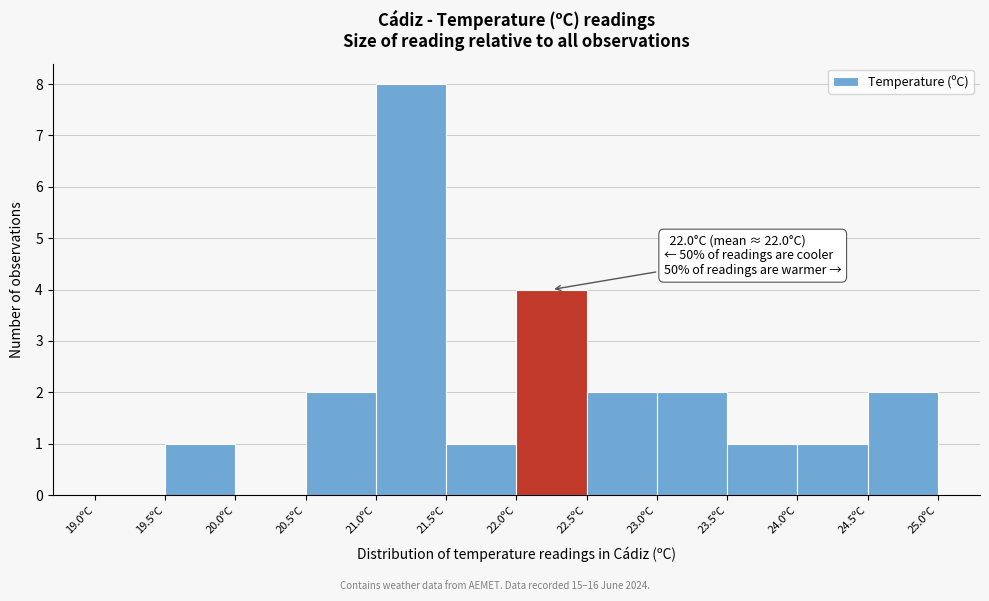

Over which range of the x-axis is the bar tallest?

21.0 to 21.5